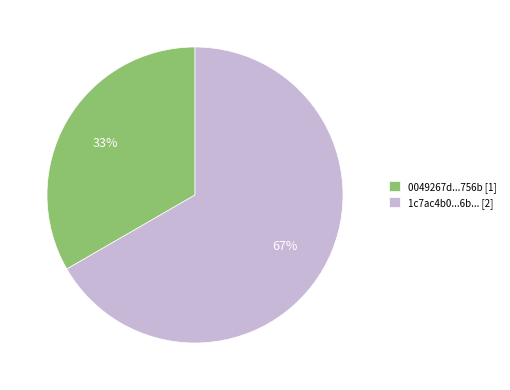

To the nearest percent, what is the average slice percentage?

50%